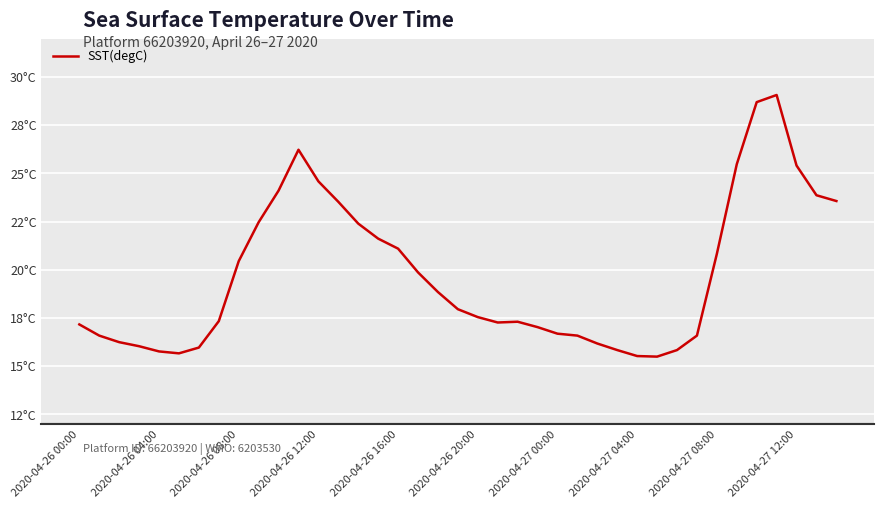

Rank the categories by value from highest to lowest.

35, 34, 11, 33, 36, 12, 10, 37, 38, 13, 2020-04-27 12:00, 14, 15, 16, 32, 2020-04-27 08:00, 17, 18, 19, 20, 2020-04-27 04:00, 22, 21, 2020-04-26 00:00, 23, 24, 2020-04-26 04:00, 25, 31, 2020-04-26 08:00, 26, 2020-04-26 12:00, 2020-04-27 00:00, 27, 30, 2020-04-26 16:00, 2020-04-26 20:00, 28, 29